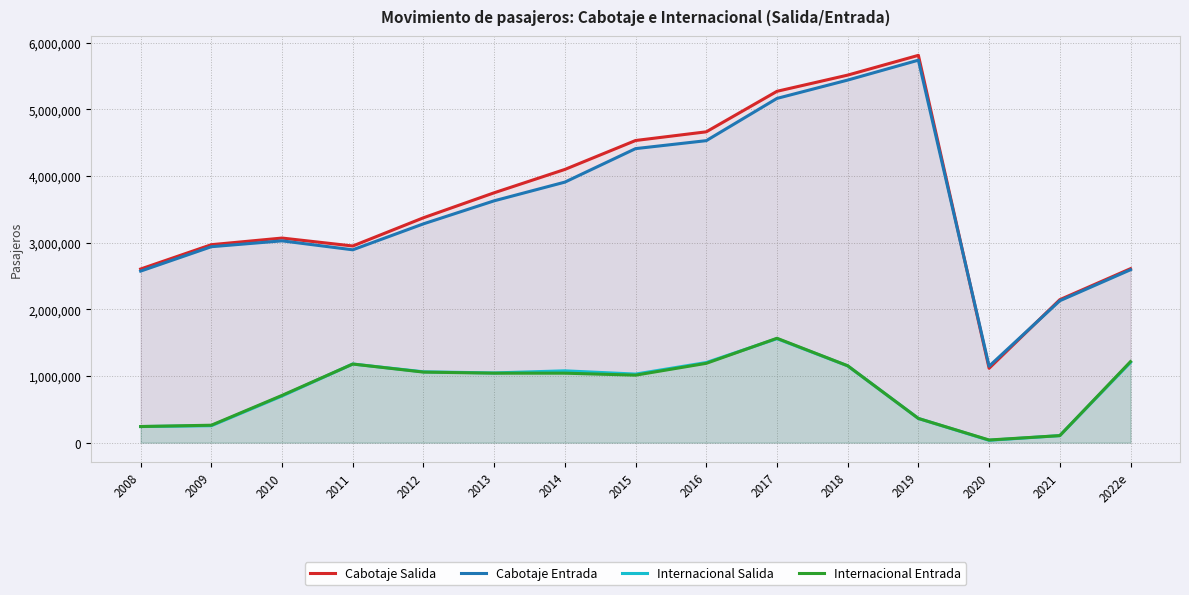

How many lines are shown in the chart?

4